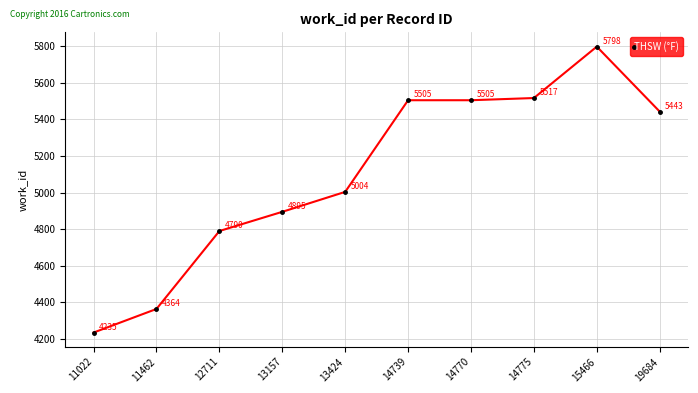

Reading left to right, transcribe all the data shown in this chart.

4235	4364	4790	4895	5004	5505	5505	5517	5798	5443